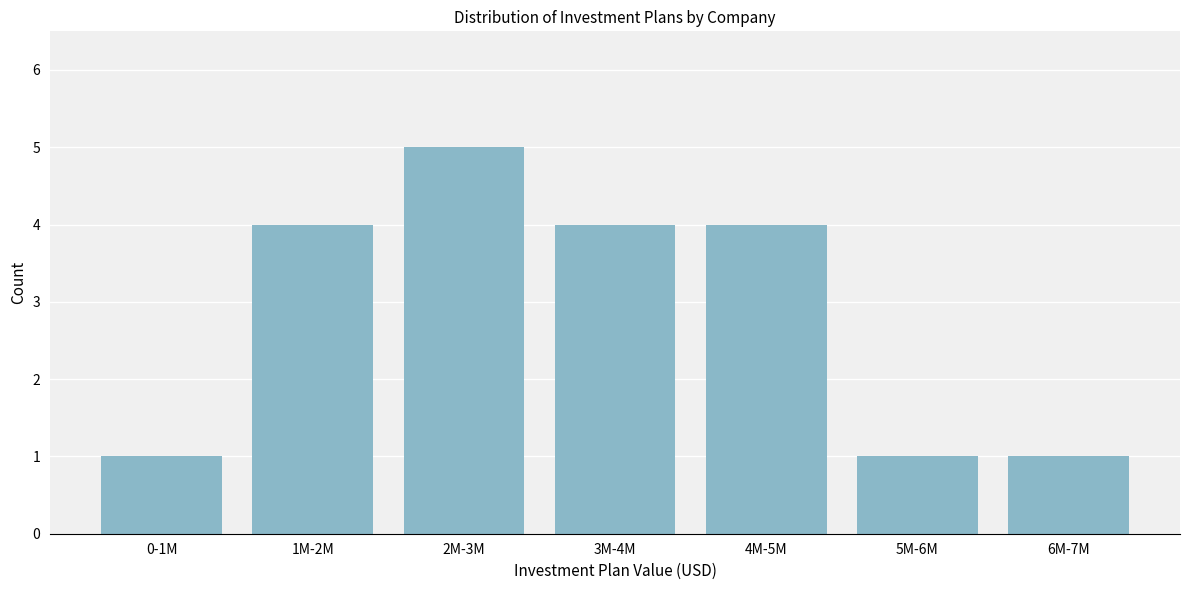

Reading left to right, extract all data points from this chart.

0-1M=1	1M-2M=4	2M-3M=5	3M-4M=4	4M-5M=4	5M-6M=1	6M-7M=1